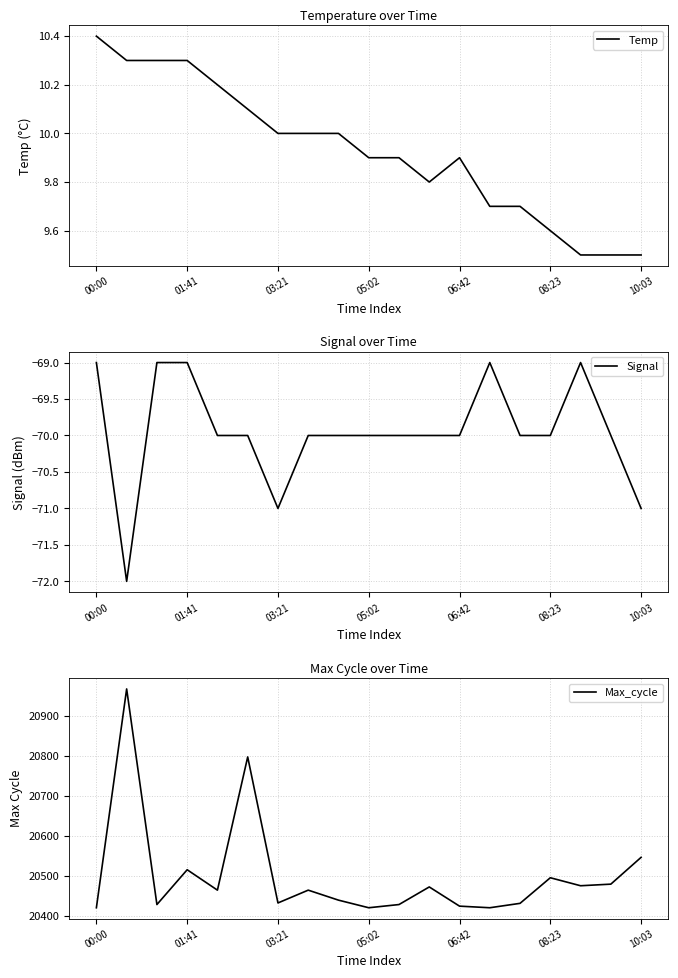

Is it true that Signal equals -70.0 at 10?

True